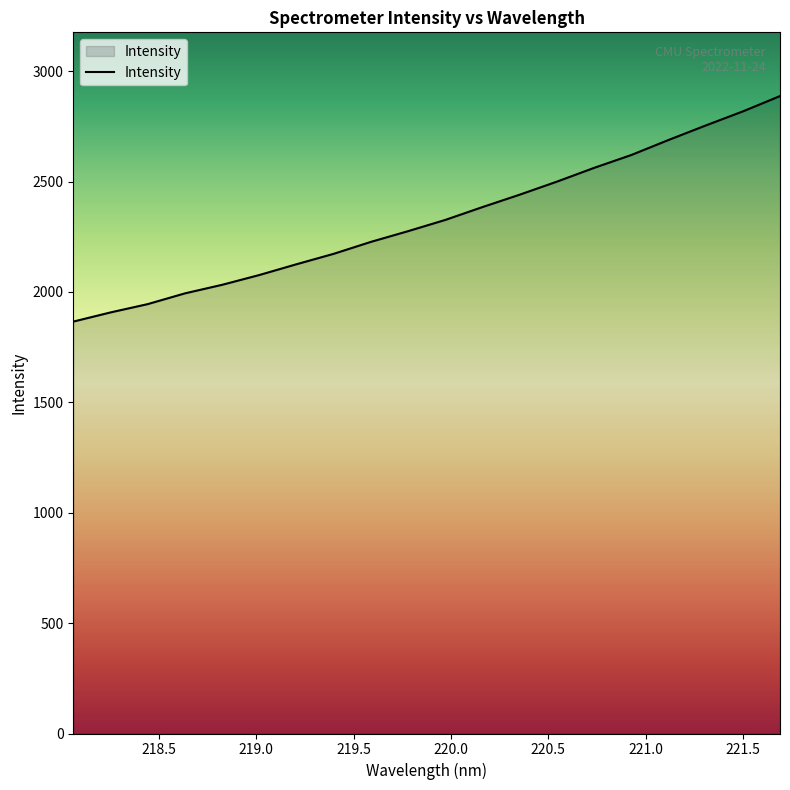

What is the greatest value displayed?

2887.4